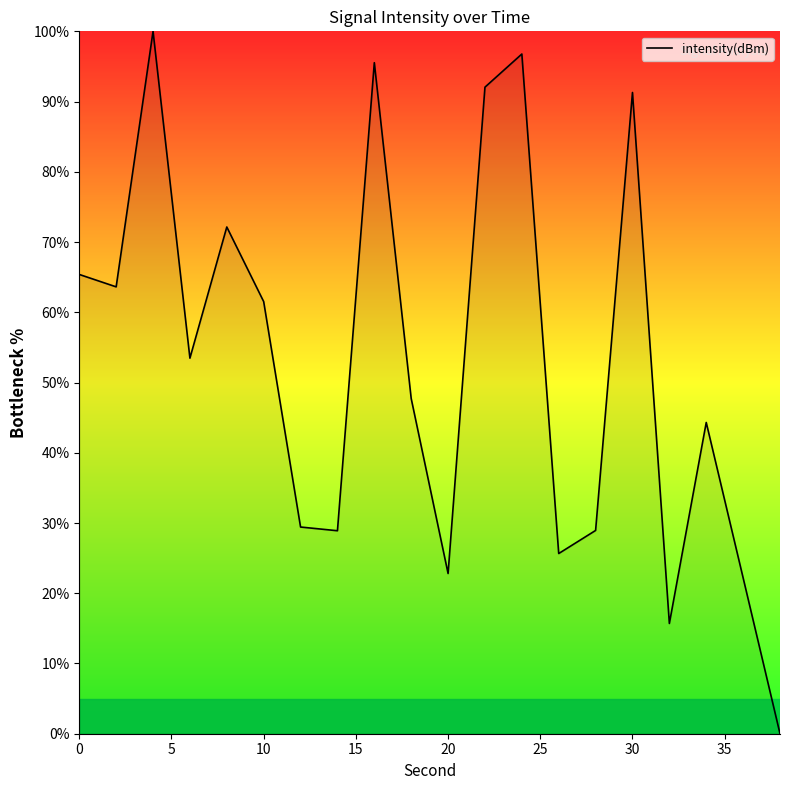

What is the greatest value displayed?

100.0